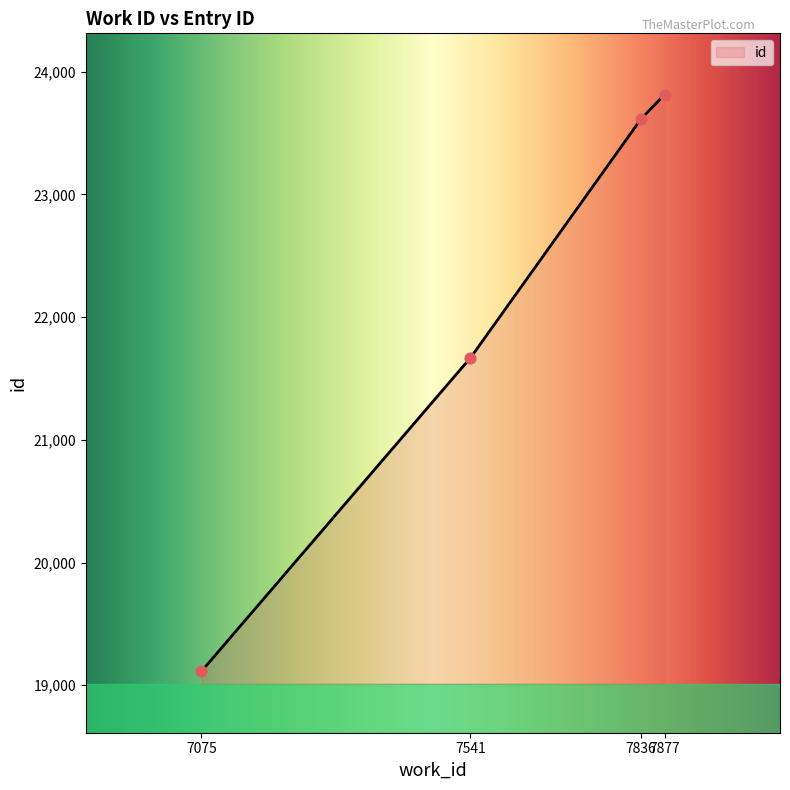

What is the change in value from 7075 to 7541?

+2555